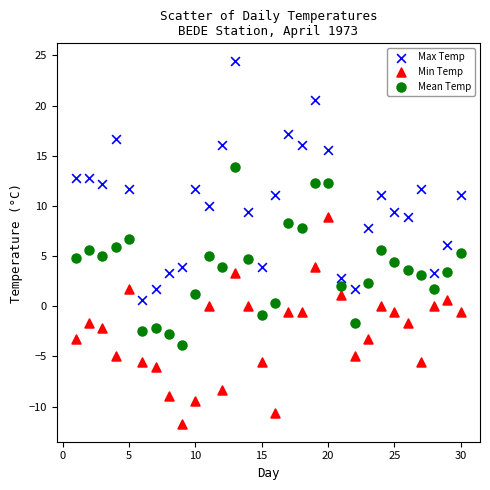

Which series contains the highest Y value?

Max Temp